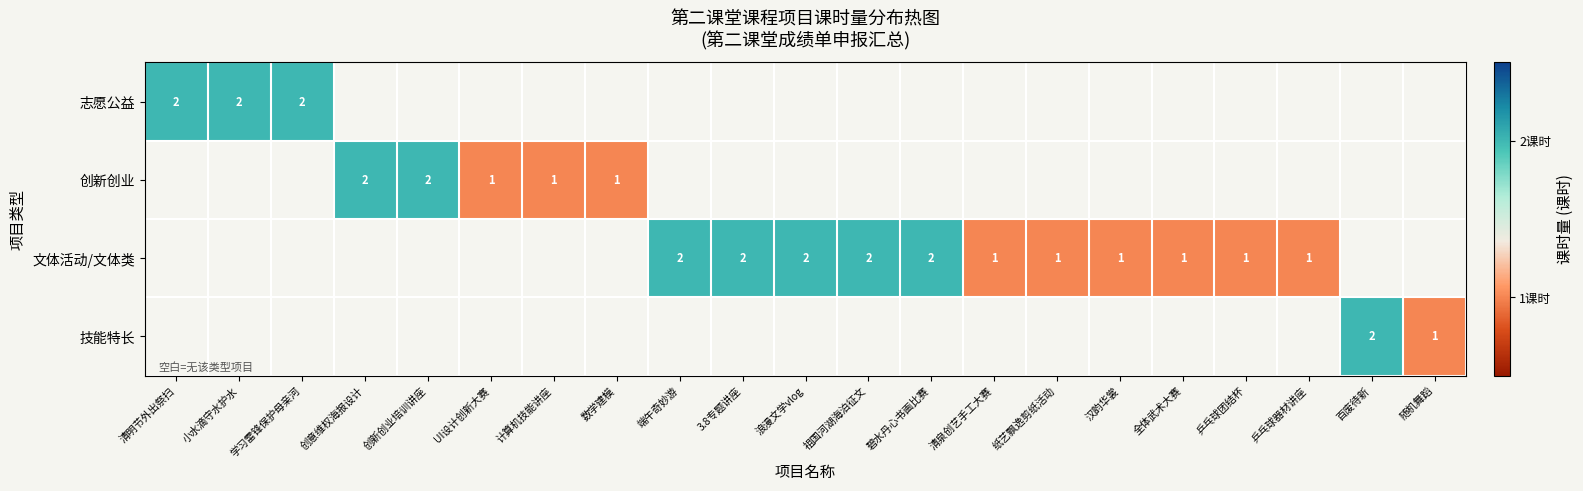

What is the smallest value displayed?

1.0